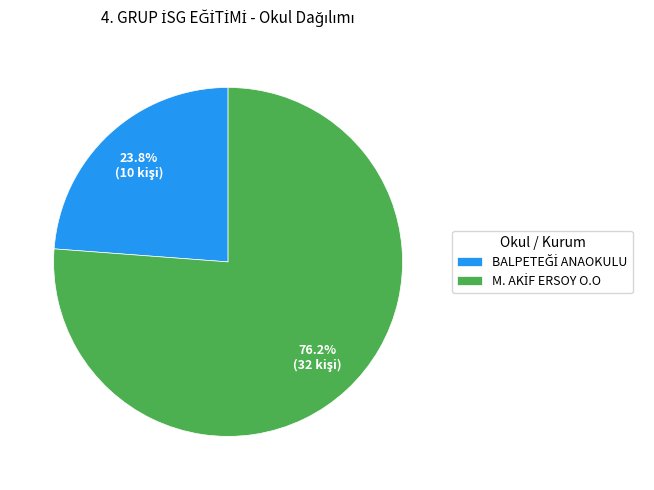

Count the number of slices in the pie.

2